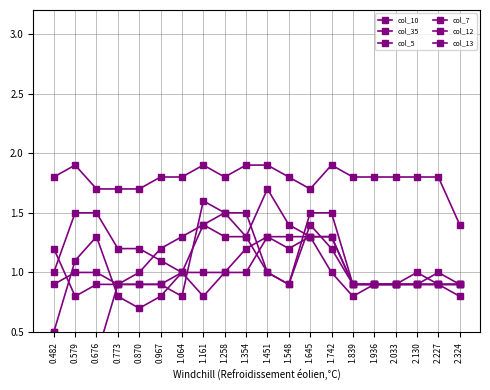

Reading left to right, extract all data points from this chart.

col_10: 0.482=1.2	0.579=0.8	0.676=0.9	0.773=0.9	0.870=0.9	0.967=0.9	1.064=1.0	1.161=0.8	1.258=1.0	1.354=1.2	1.451=1.3	1.548=1.3	1.645=1.3	1.742=1.3	1.839=0.9	1.936=0.9	2.033=0.9	2.130=0.9	2.227=0.9	2.324=0.8
col_35: 0.482=1.8	0.579=1.9	0.676=1.7	0.773=1.7	0.870=1.7	0.967=1.8	1.064=1.8	1.161=1.9	1.258=1.8	1.354=1.9	1.451=1.9	1.548=1.8	1.645=1.7	1.742=1.9	1.839=1.8	1.936=1.8	2.033=1.8	2.130=1.8	2.227=1.8	2.324=1.4
col_5: 0.482=0.5	0.579=0.3	0.676=0.3	0.773=0.9	0.870=0.9	0.967=0.9	1.064=0.8	1.161=1.6	1.258=1.5	1.354=1.3	1.451=1.7	1.548=1.4	1.645=1.3	1.742=1.0	1.839=0.8	1.936=0.9	2.033=0.9	2.130=0.9	2.227=0.9	2.324=0.9
col_7: 0.482=0.5	0.579=1.1	0.676=1.3	0.773=0.8	0.870=0.7	0.967=0.8	1.064=1.0	1.161=1.0	1.258=1.0	1.354=1.0	1.451=1.3	1.548=1.2	1.645=1.3	1.742=1.3	1.839=0.9	1.936=0.9	2.033=0.9	2.130=0.9	2.227=0.9	2.324=0.9
col_12: 0.482=0.9	0.579=1.0	0.676=1.0	0.773=0.9	0.870=1.0	0.967=1.2	1.064=1.3	1.161=1.4	1.258=1.3	1.354=1.3	1.451=1.0	1.548=0.9	1.645=1.5	1.742=1.5	1.839=0.9	1.936=0.9	2.033=0.9	2.130=0.9	2.227=1.0	2.324=0.9
col_13: 0.482=1.0	0.579=1.5	0.676=1.5	0.773=1.2	0.870=1.2	0.967=1.1	1.064=1.0	1.161=1.4	1.258=1.5	1.354=1.5	1.451=1.0	1.548=0.9	1.645=1.4	1.742=1.2	1.839=0.9	1.936=0.9	2.033=0.9	2.130=1.0	2.227=0.9	2.324=0.9